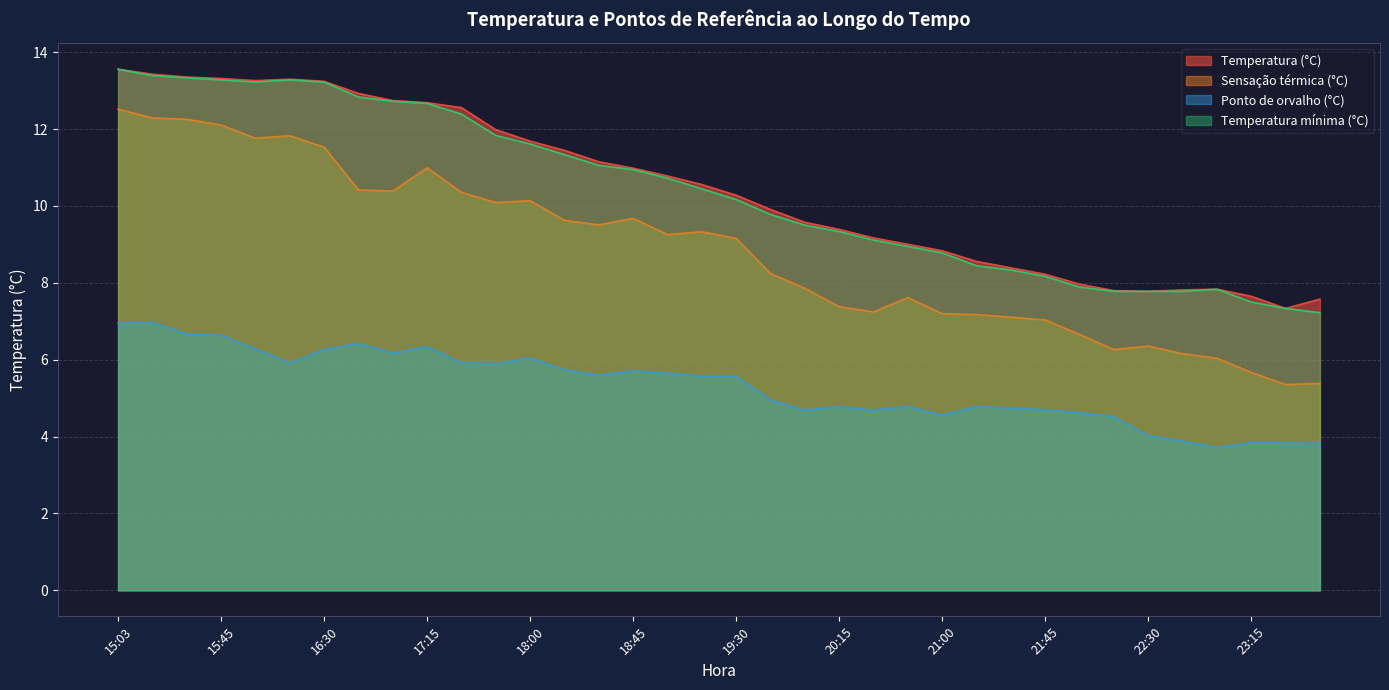

True or false: Temperatura mínima (°C) has more than 1 points higher than both neighbors.

True